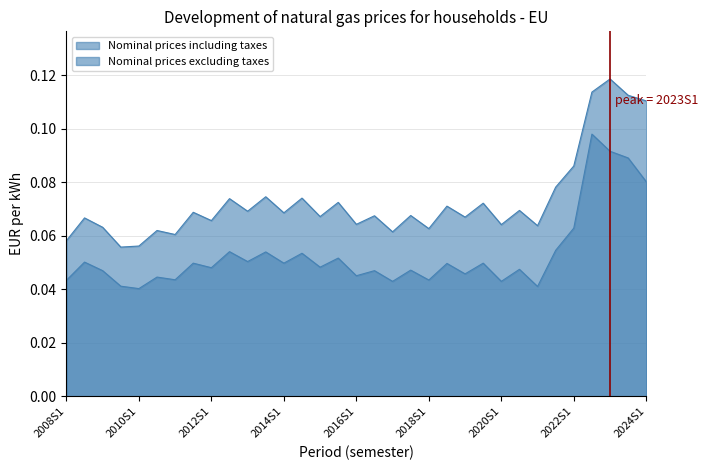

True or false: Nominal prices excluding taxes and Nominal prices including taxes intersect in this chart.

False